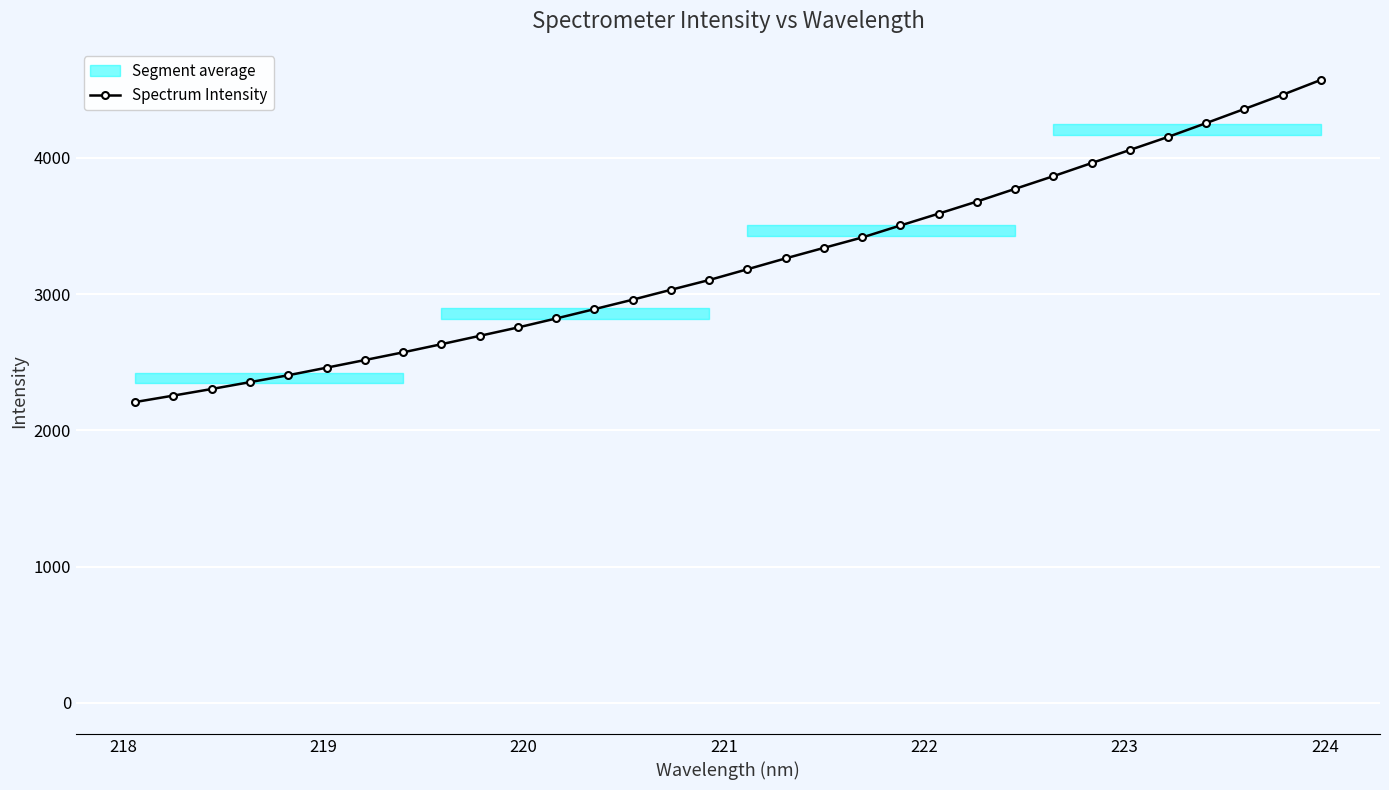

What is the value of the Spectrum Intensity point at the 13th from the left?

2889.5